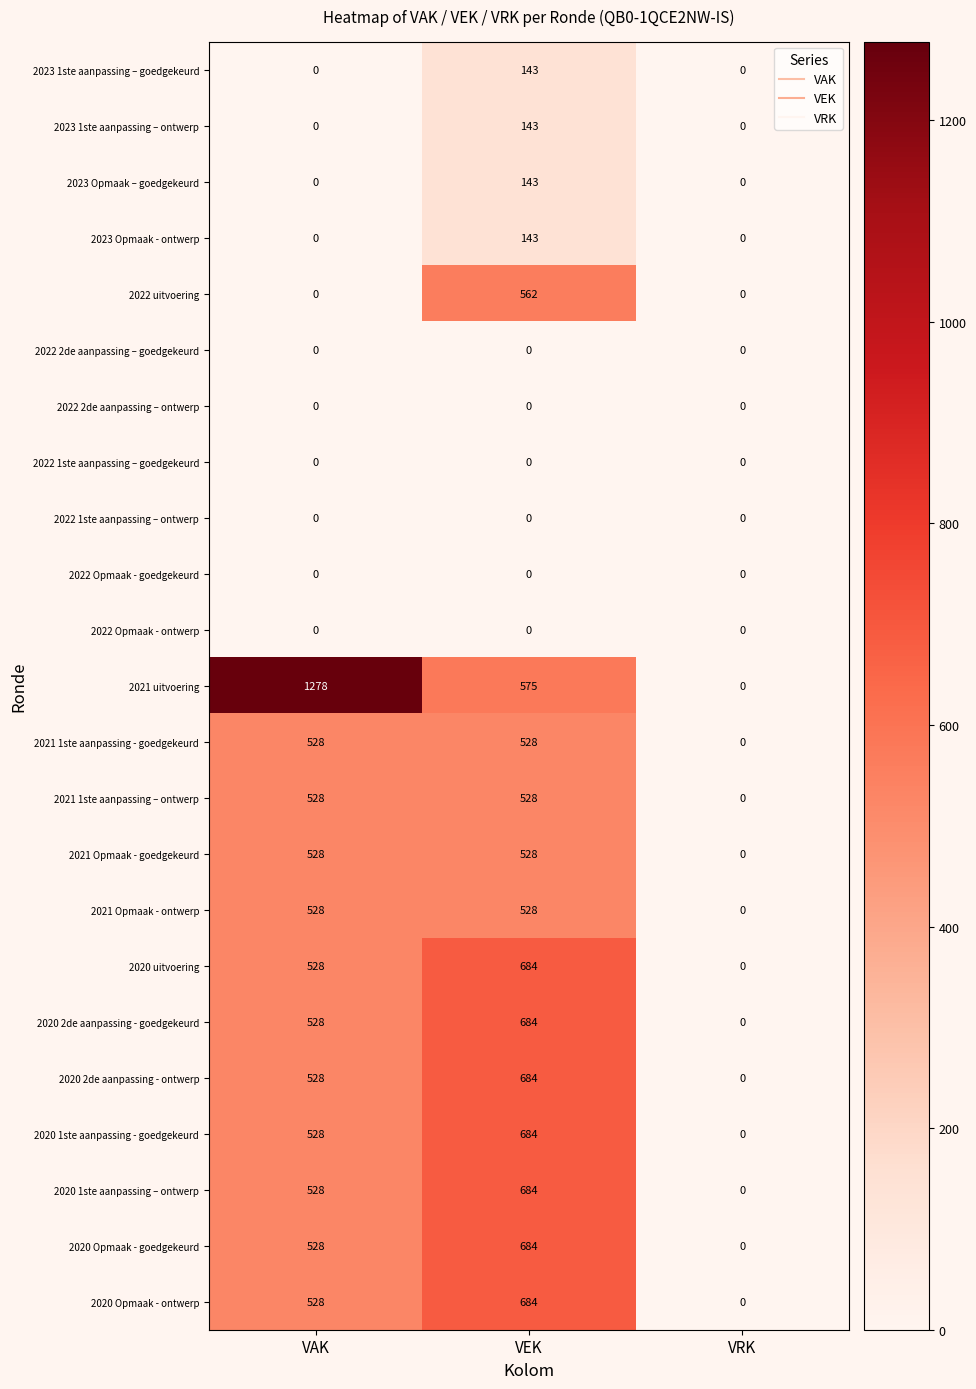

Which series has the largest total across all categories?

2021 uitvoering